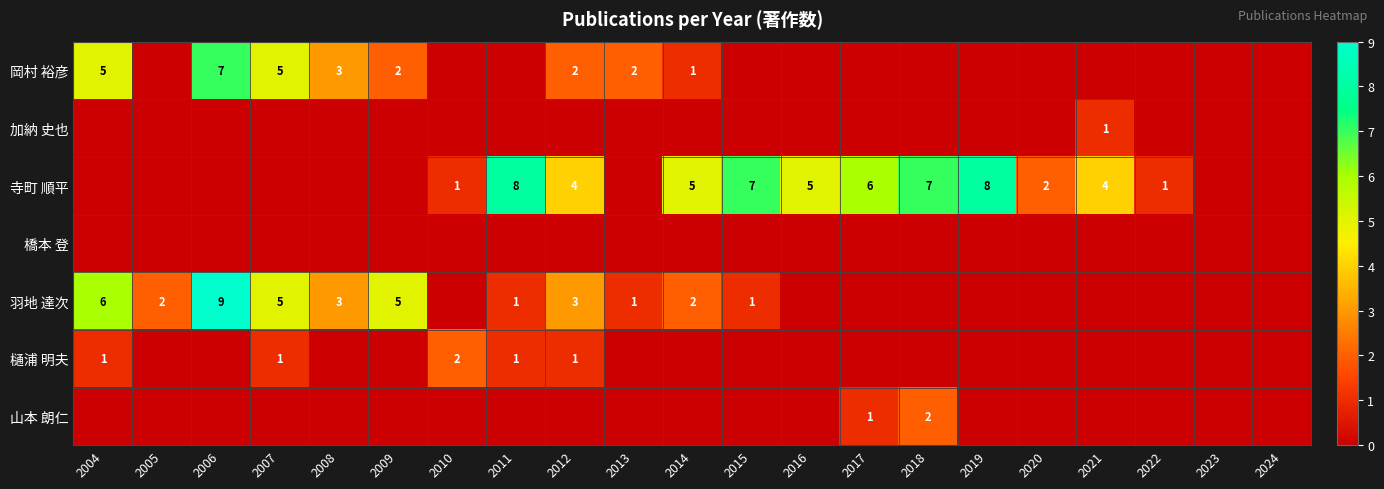

At which label is 橋本 登 closest to 0?

2004